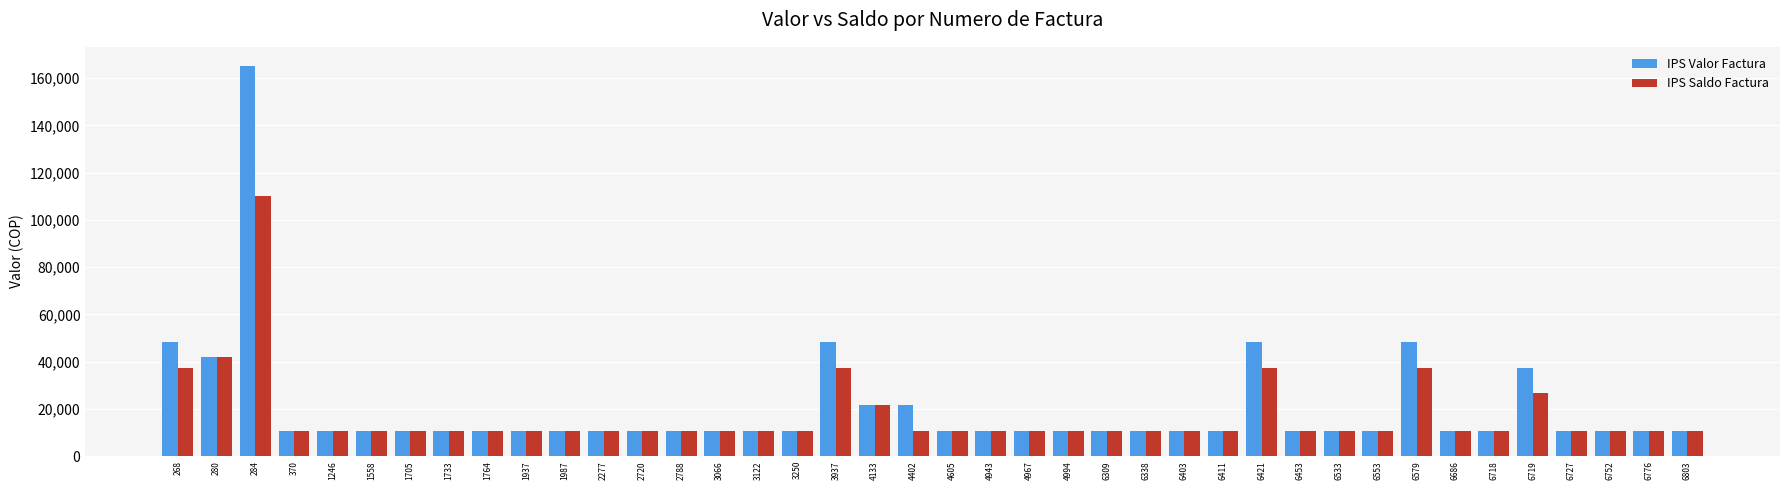

Which series has the widest spread of values?

IPS Valor Factura